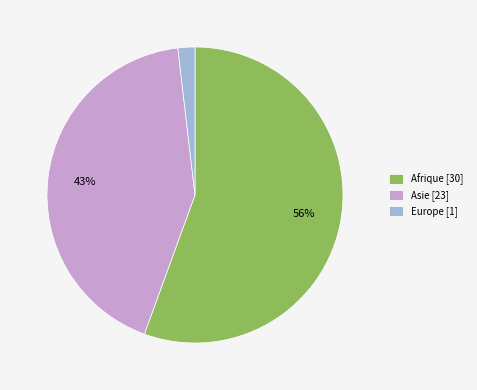

The Europe [1] slice represents 9% of the pie. True or false?

False